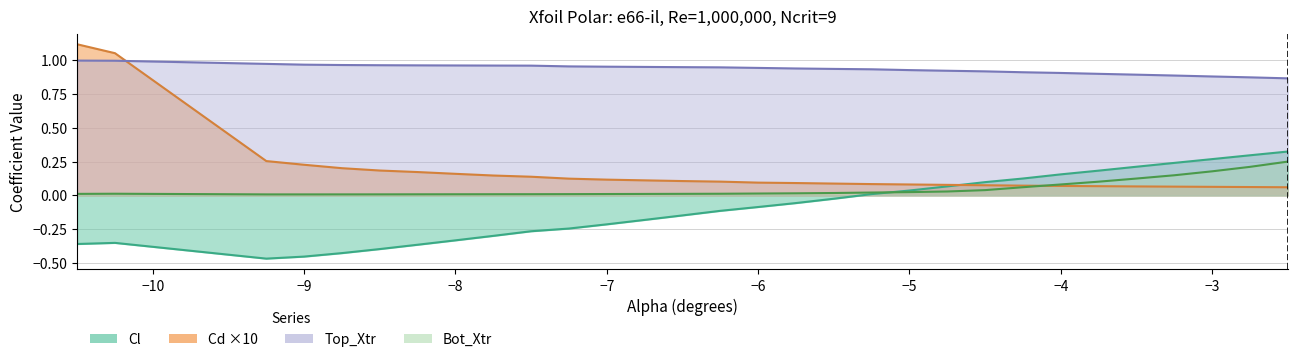

Rank the series by their maximum value, from lowest to highest.

Bot_Xtr, Cl, Top_Xtr, Cd